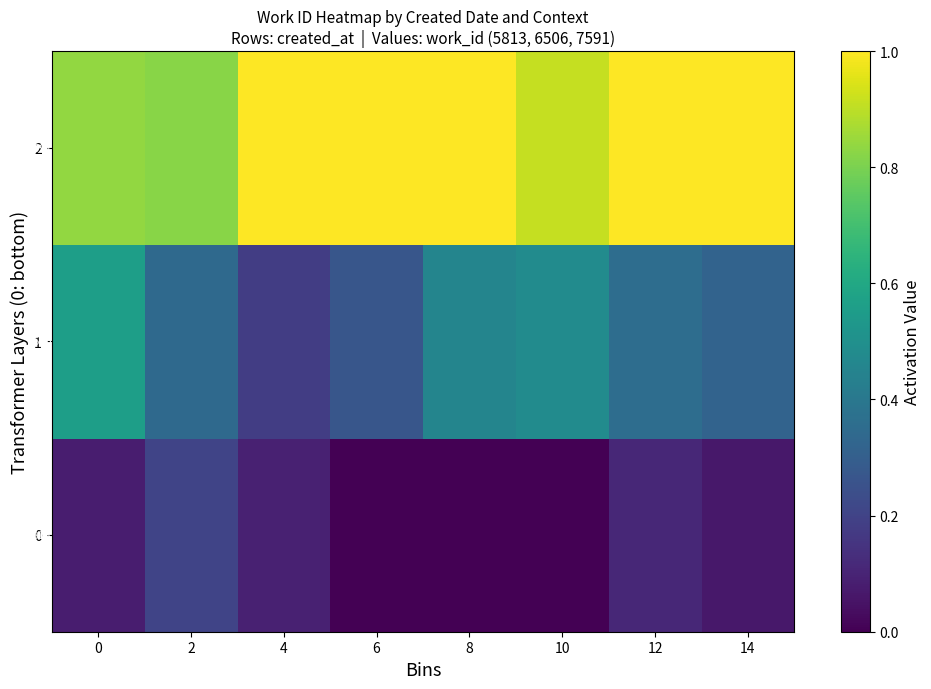

At 10, list the series in order from smallest to largest.

0, 1, 2